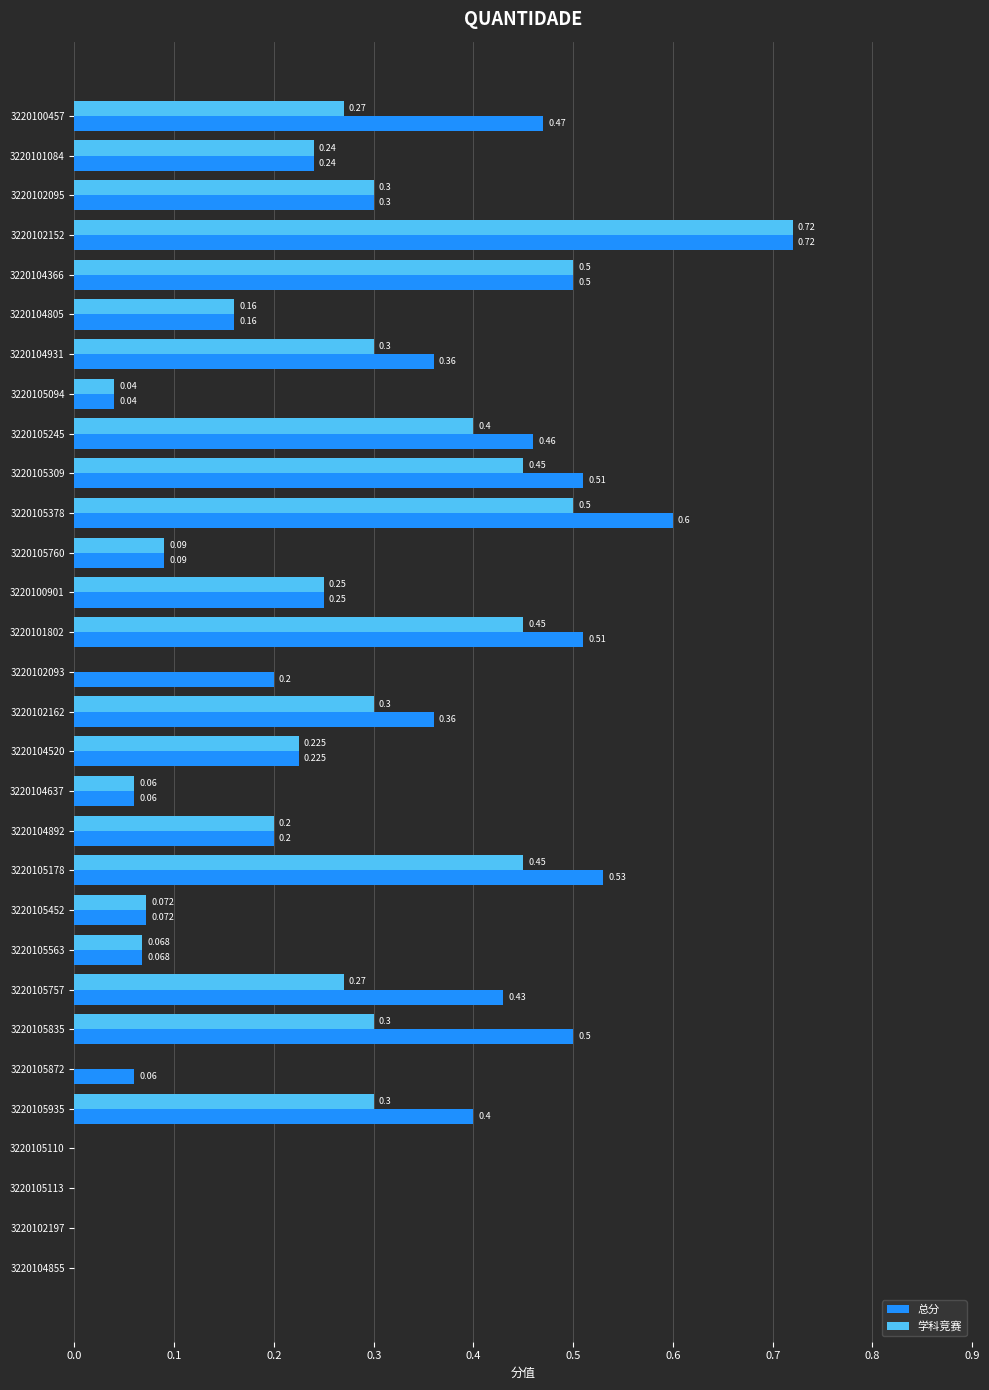

Which series changed the most between 3220104366 and 3220105378?

总分